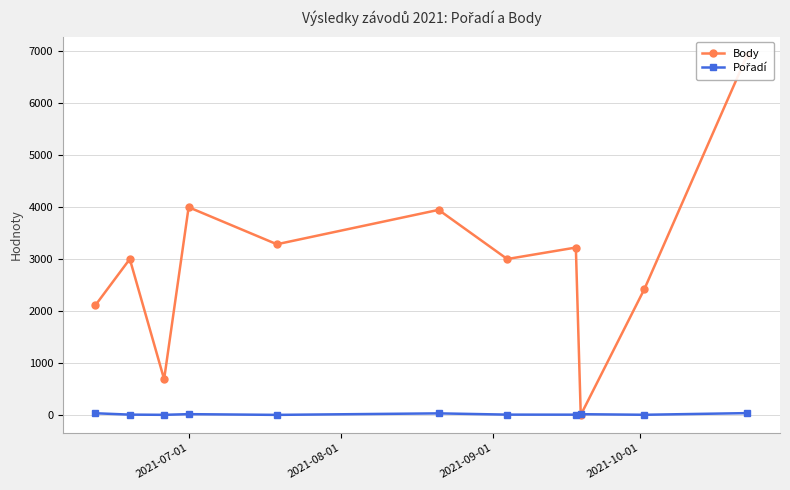

What is the sum of all Pořadí values?

171